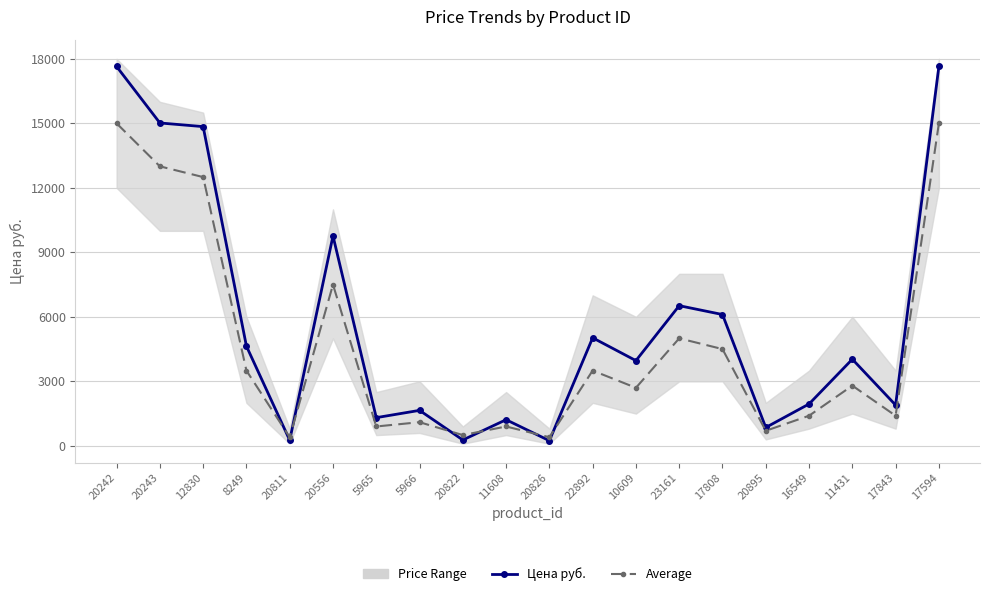

True or false: Average has a value of 1400.0 at 17843.

True